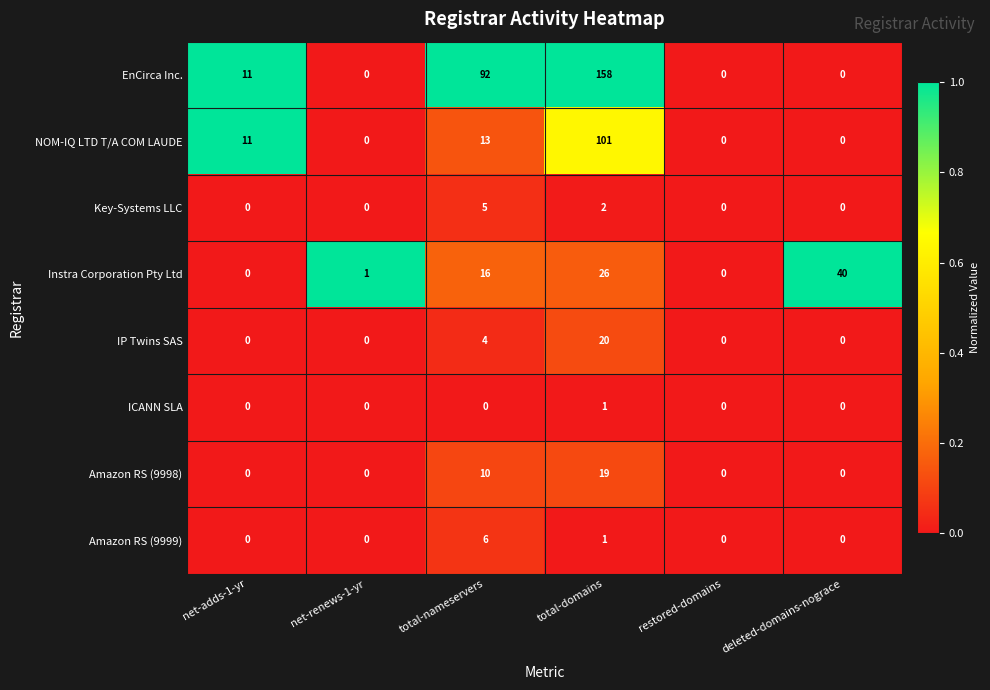

Rank the series by their maximum value, from lowest to highest.

ICANN SLA, Key-Systems LLC, Amazon RS (9999), Amazon RS (9998), IP Twins SAS, Instra Corporation Pty Ltd, NOM-IQ LTD T/A COM LAUDE, EnCirca Inc.